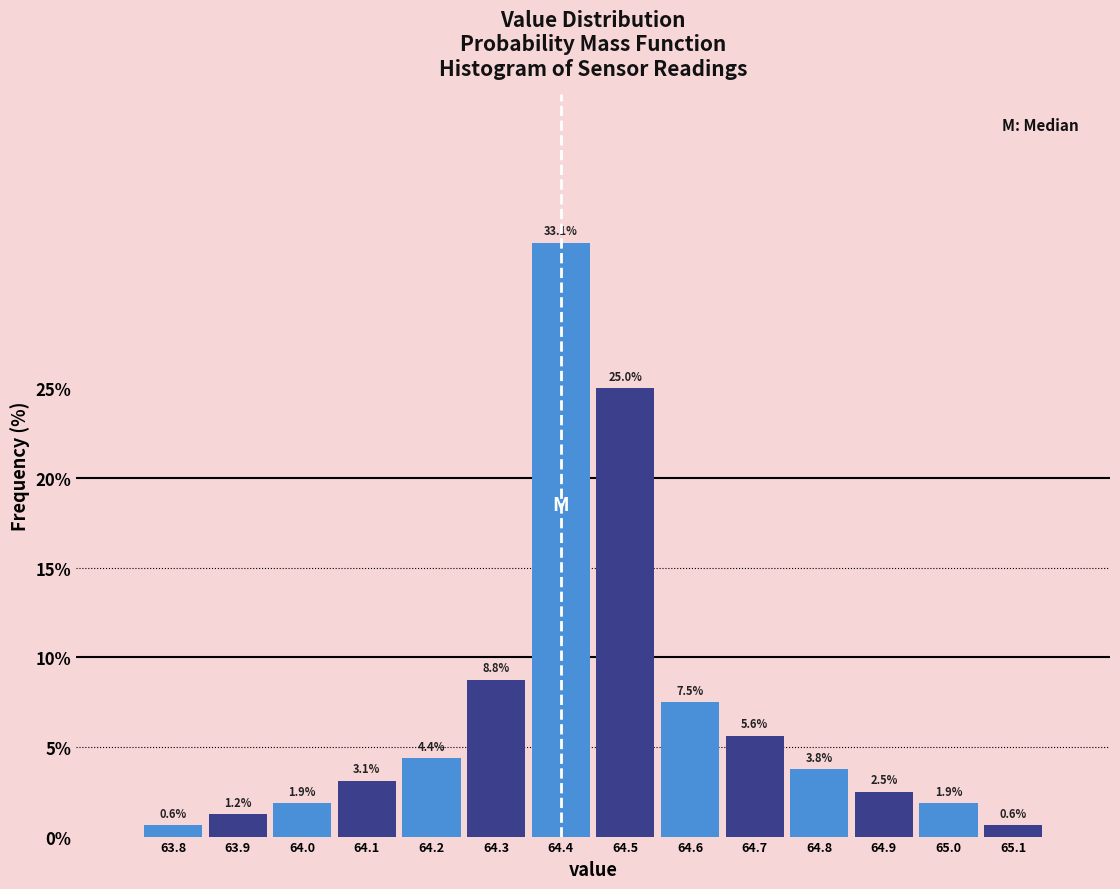

What is the height of the bar covering 63.85 to 63.95 on the x-axis?

1.2